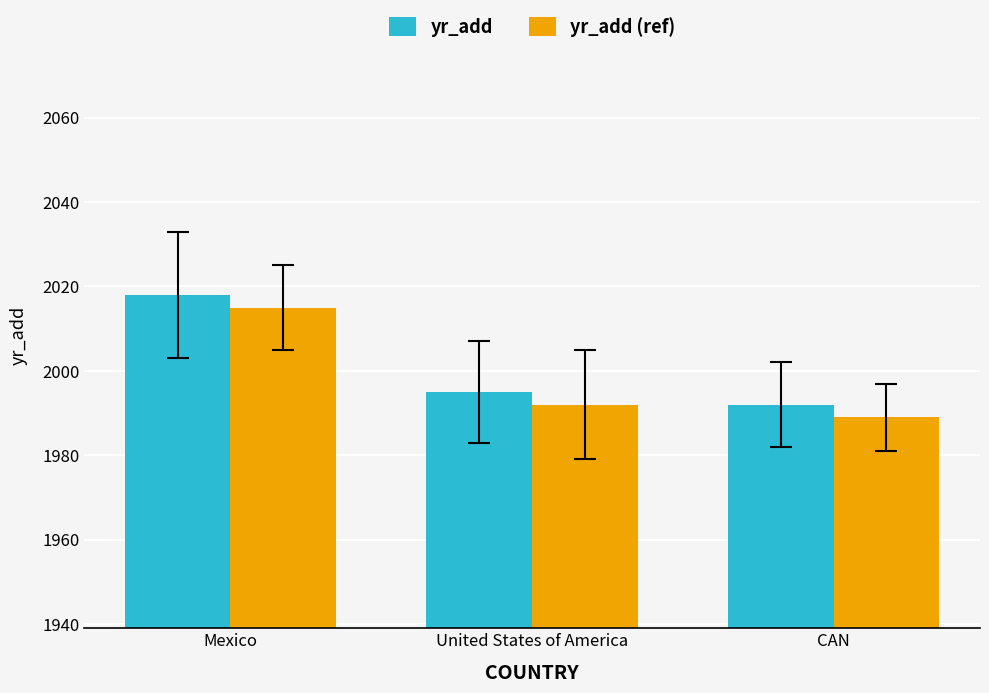

What is the highest value of the yr_add (ref) series?

2015